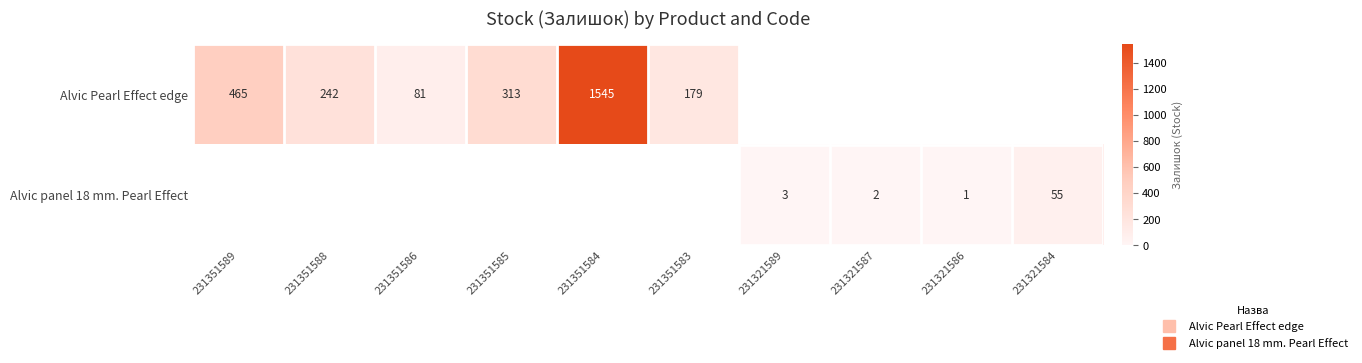

Which series has the largest total across all categories?

Alvic Pearl Effect edge